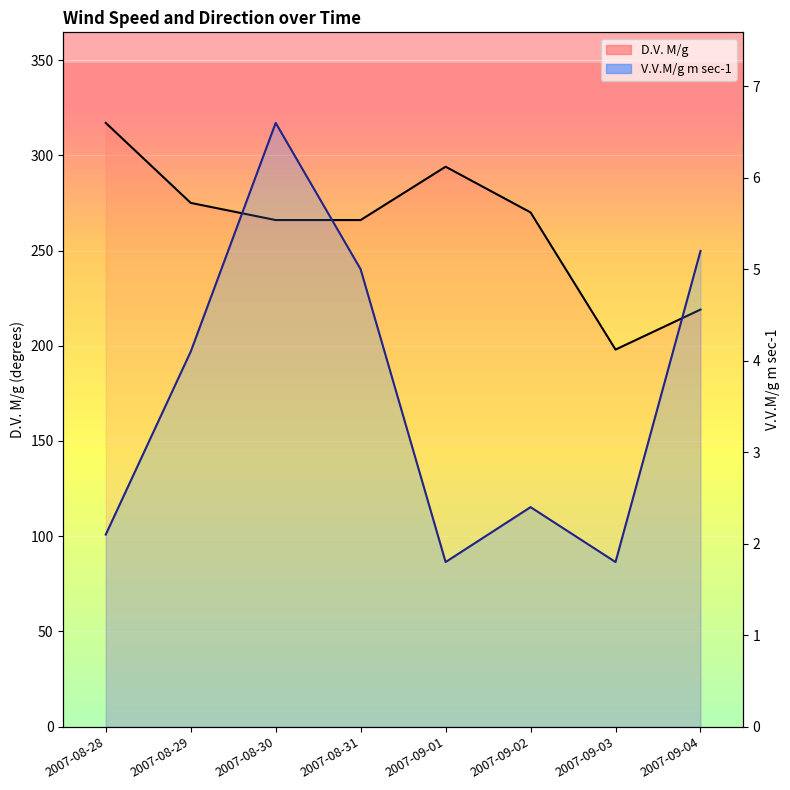

Reading right to left, what are all the values shown in this chart?

V.V.M/g m sec-1: 2007-09-04=5.2	2007-09-03=1.8	2007-09-02=2.4	2007-09-01=1.8	2007-08-31=5.0	2007-08-30=6.6	2007-08-29=4.1	2007-08-28=2.1
D.V. M/g: 2007-09-04=219.0	2007-09-03=198.0	2007-09-02=270.0	2007-09-01=294.0	2007-08-31=266.0	2007-08-30=266.0	2007-08-29=275.0	2007-08-28=317.0